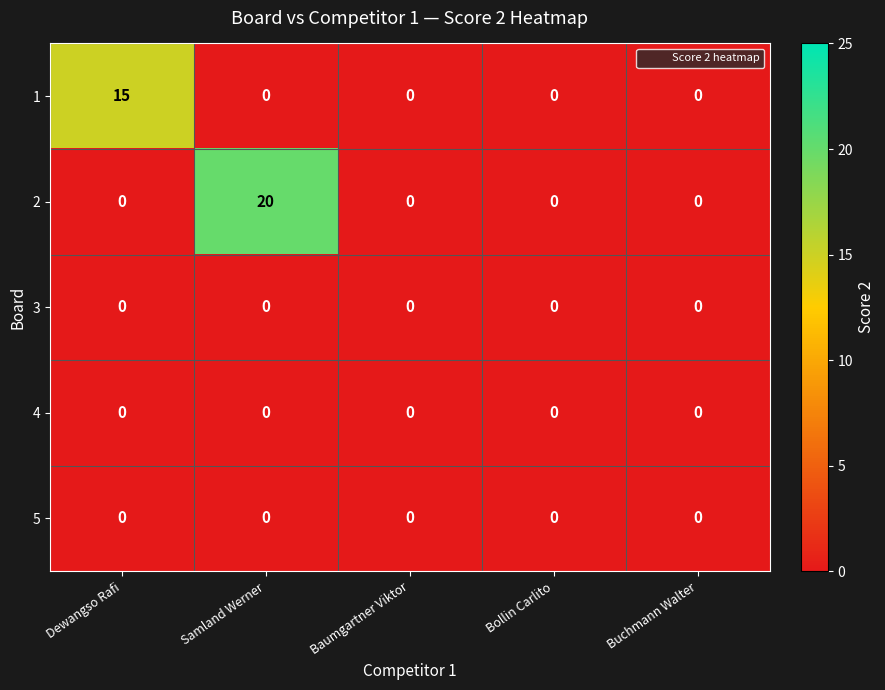

At which category is the sum across all series the highest?

Samland Werner